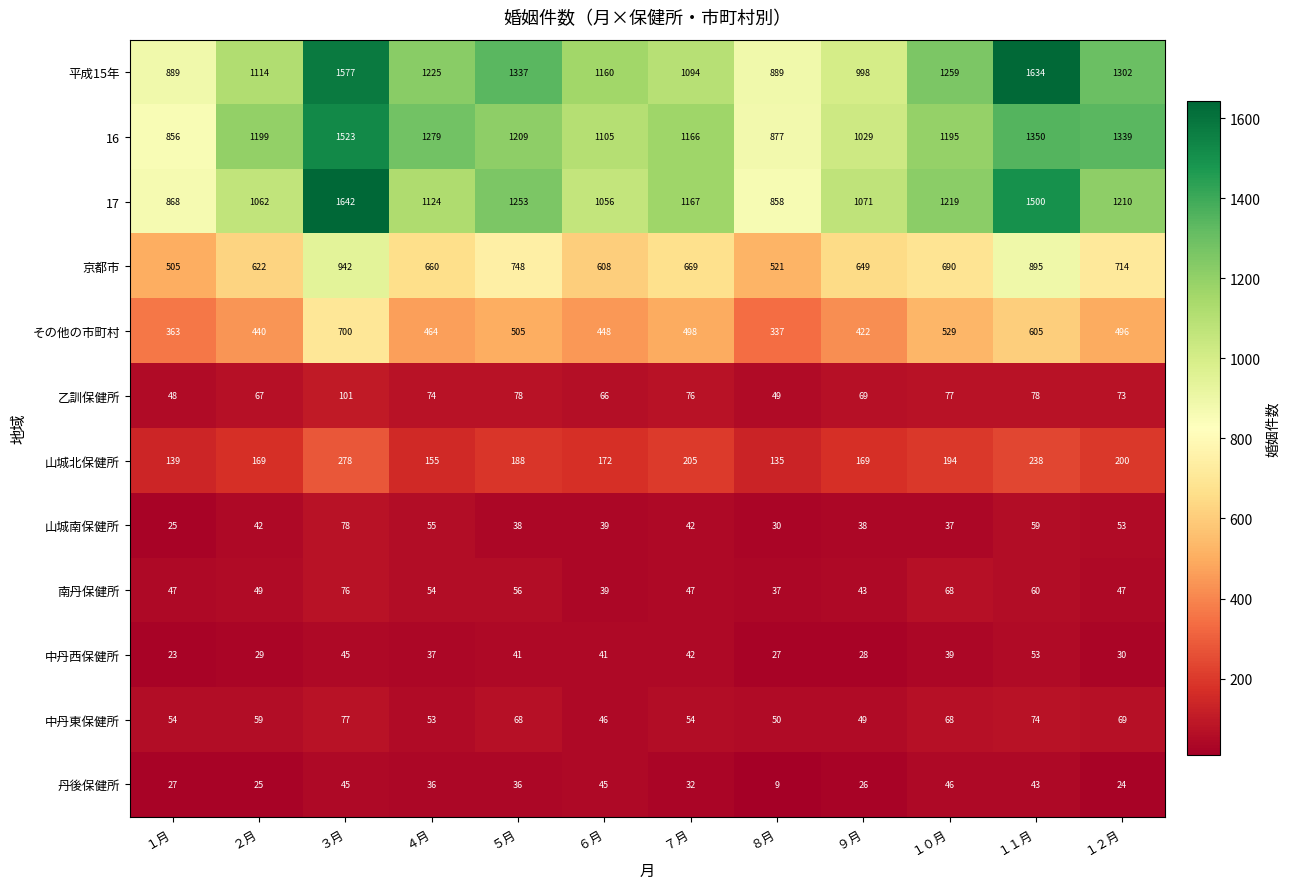

Where does the 乙訓保健所 series first go above 74?

３月